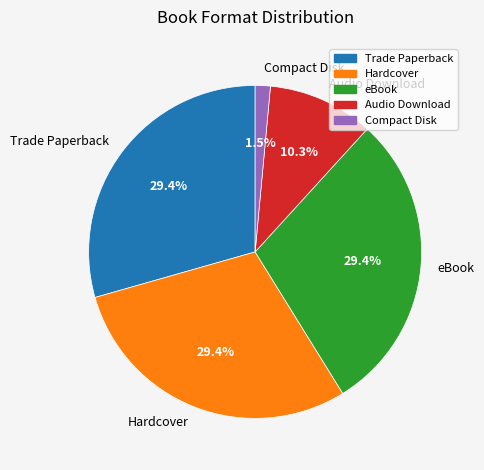

Do eBook and Compact Disk together represent more than half of the pie?

No